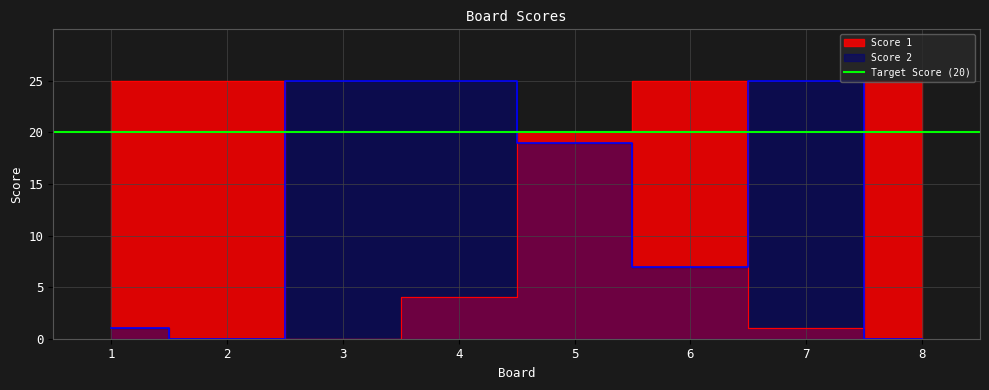

True or false: Score 1 and Score 2 cross at least once.

True